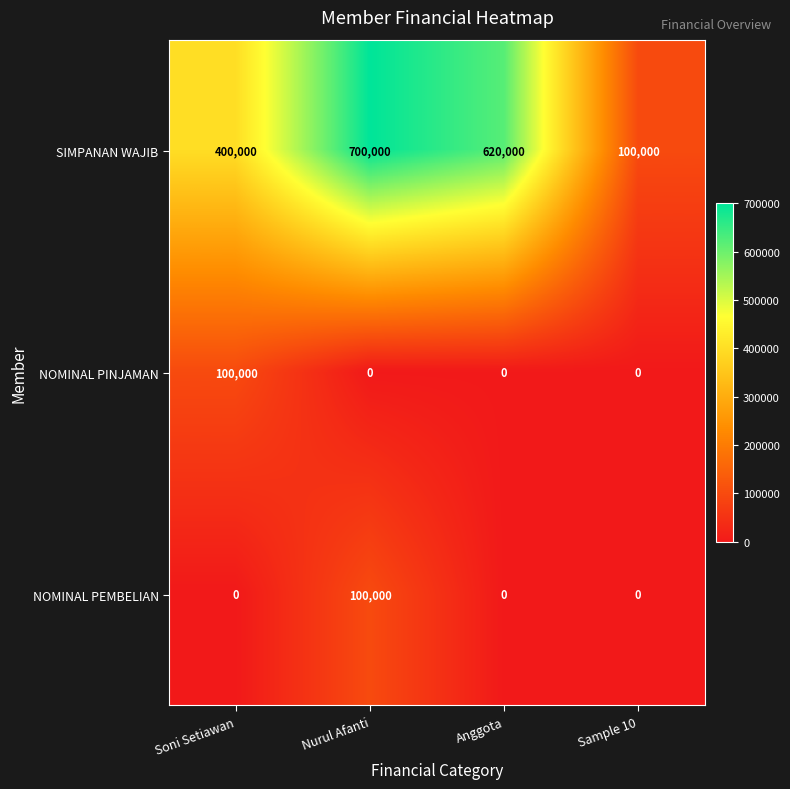

Reading left to right, extract all data points from this chart.

SIMPANAN WAJIB: 400000	700000	620000	100000
NOMINAL PINJAMAN: 100000	0	0	0
NOMINAL PEMBELIAN: 0	100000	0	0